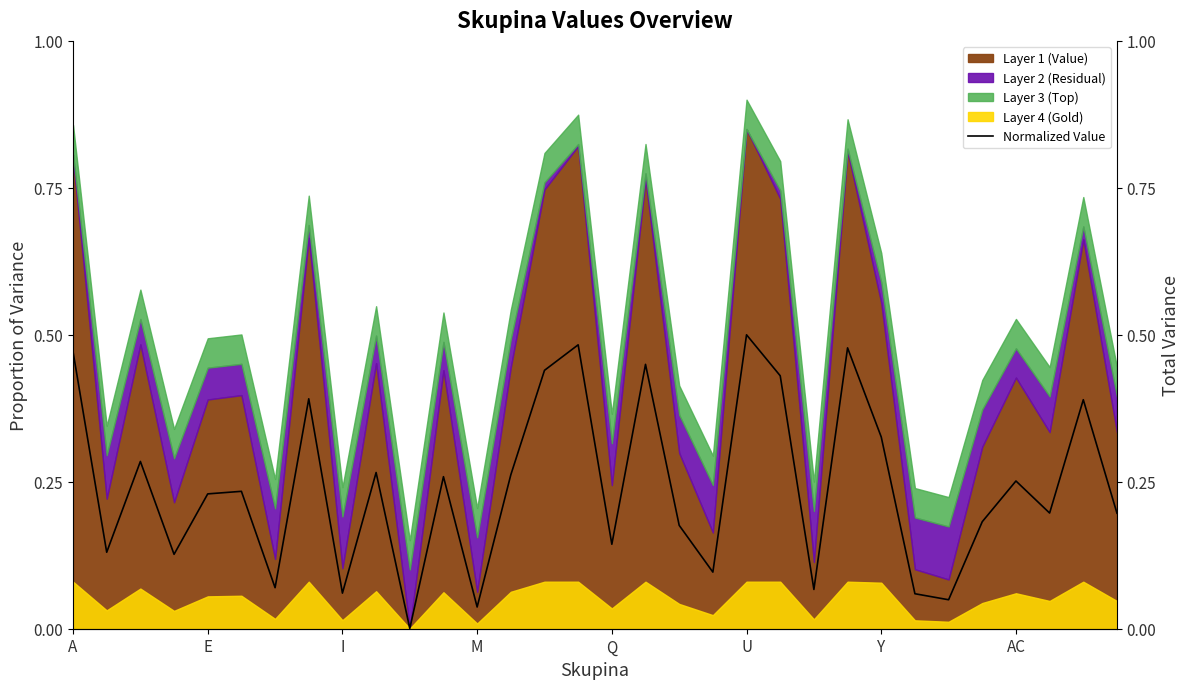

What is the difference between the second highest and second lowest values?

0.4